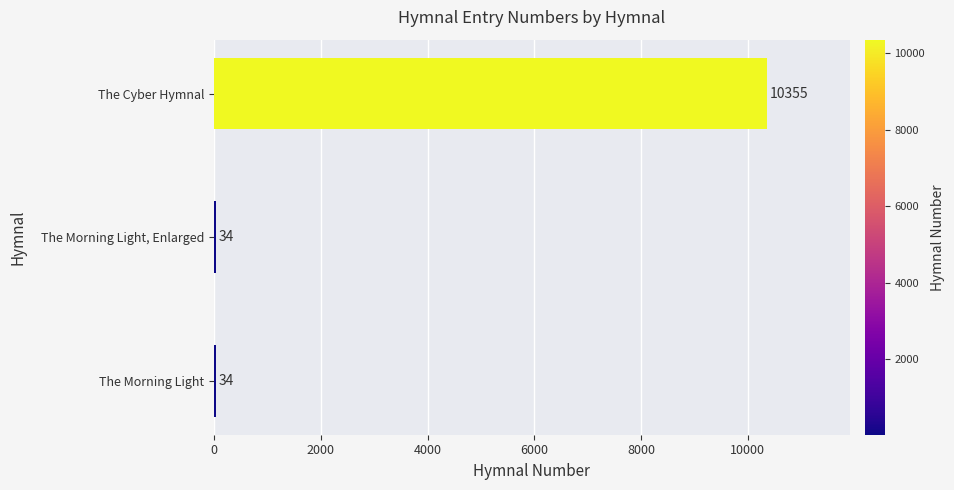

The chart shows a value of 10355 at The Cyber Hymnal. True or false?

True